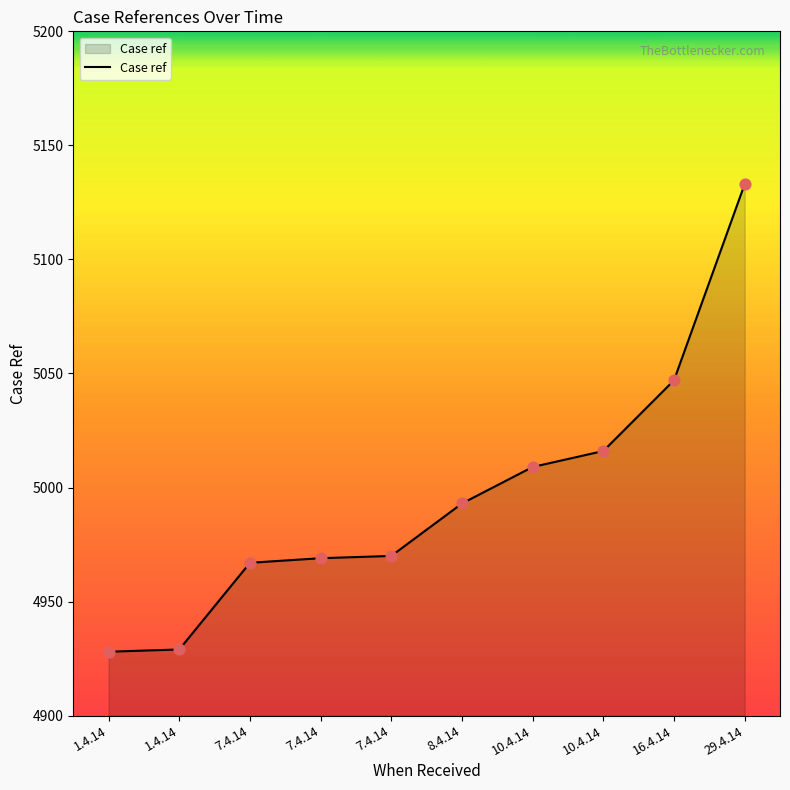

Between 29.4.14 and 1.4.14, which is larger?

29.4.14